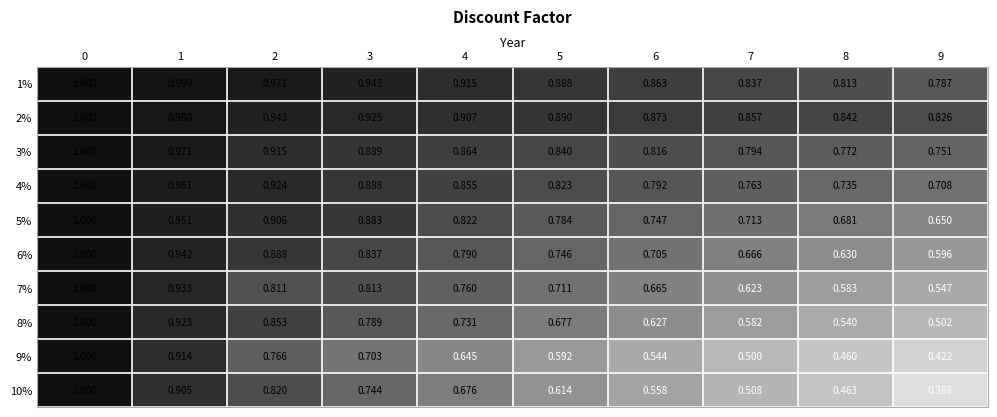

What is the maximum value shown in the chart?

1.0